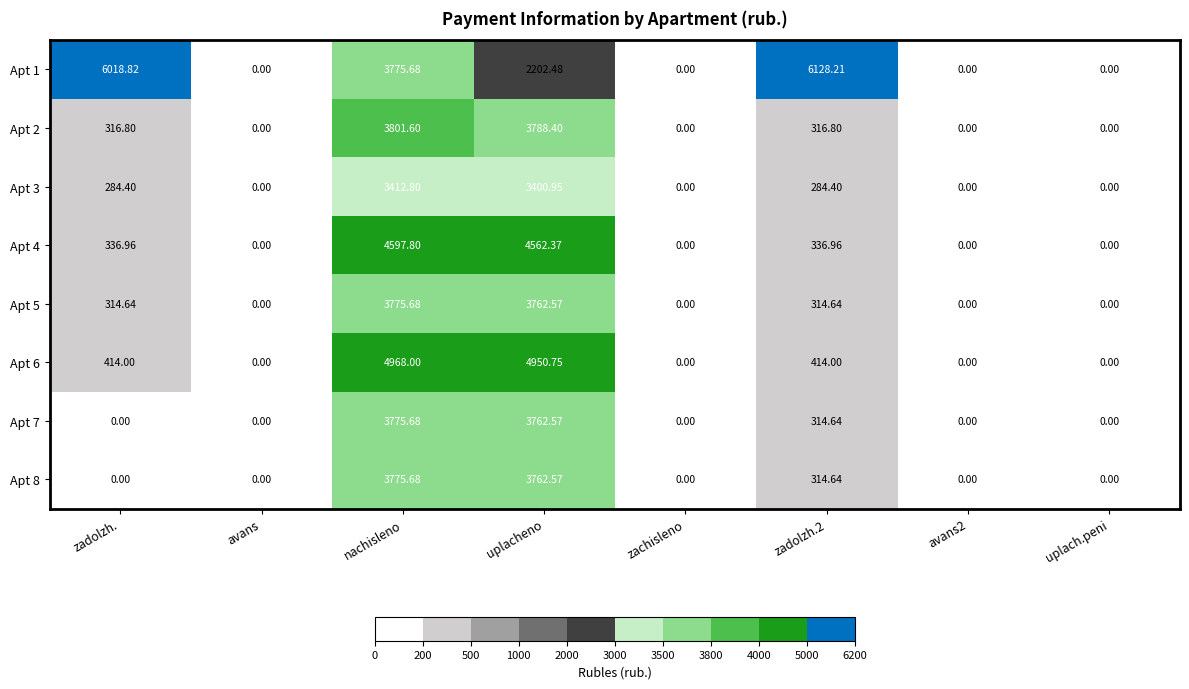

At which category is the sum across all series the highest?

nachisleno